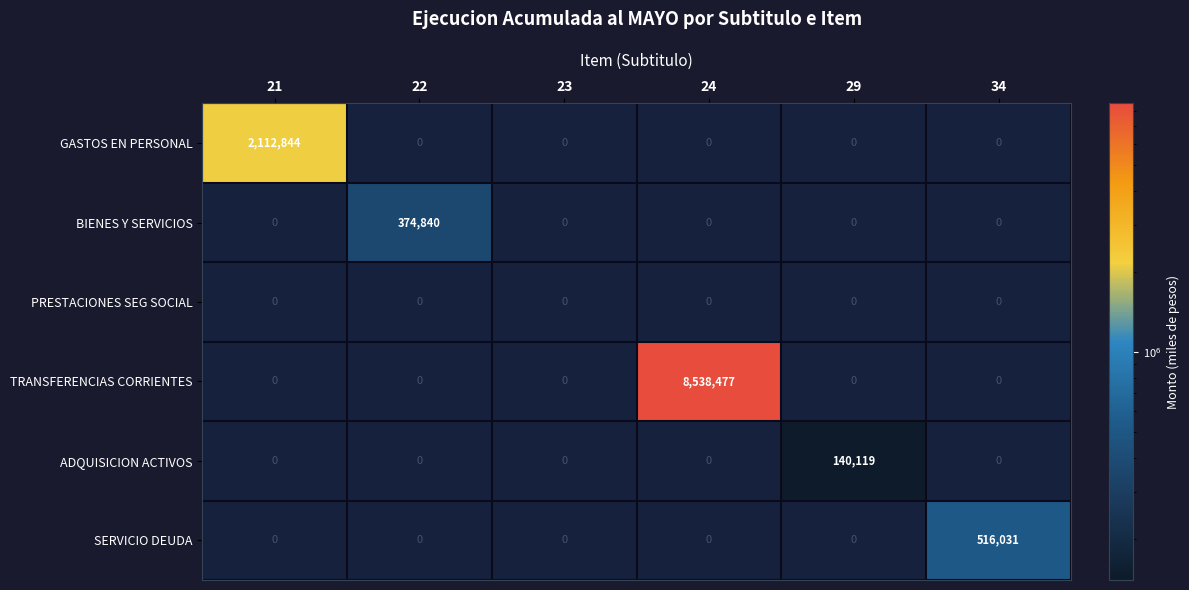

Which label corresponds to the largest value in the chart?

24